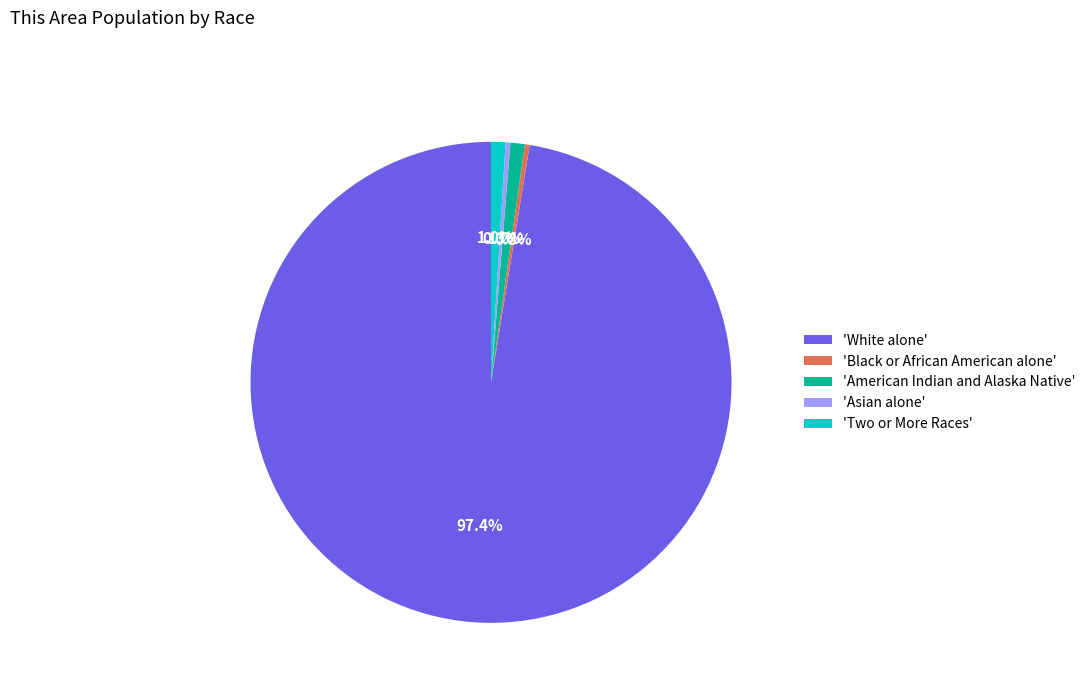

Which slice represents more than half of the pie?

'White alone'